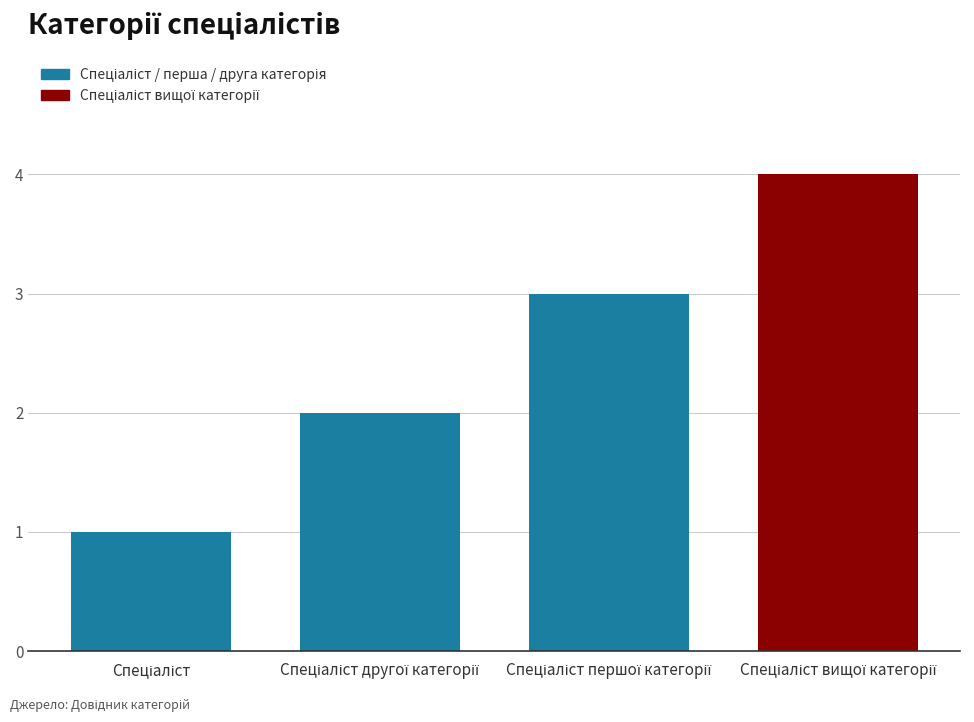

What is the maximum value shown in the chart?

4